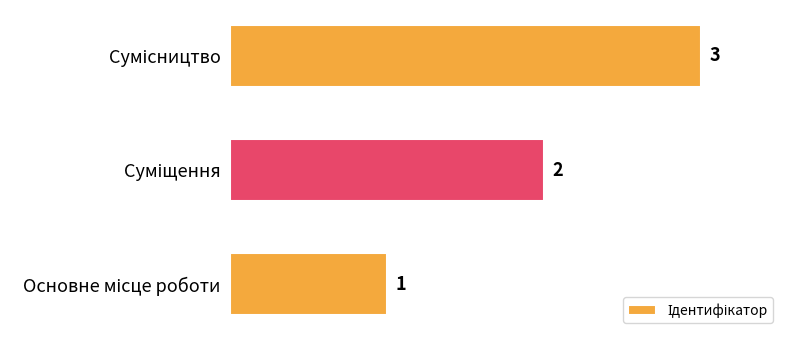

What is the greatest value displayed?

3